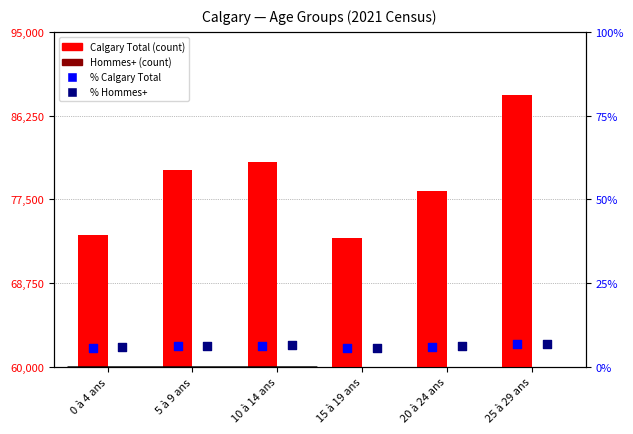

Which series contains the lowest Y value?

% Calgary Total